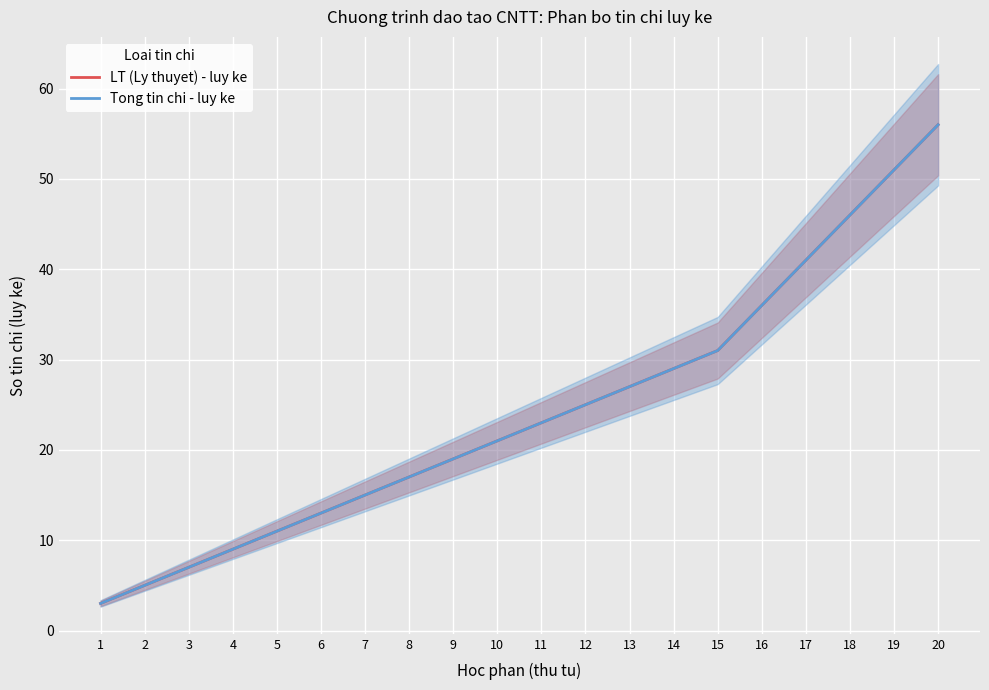

True or false: LT (Ly thuyet) - luy ke and Tong tin chi - luy ke intersect in this chart.

False